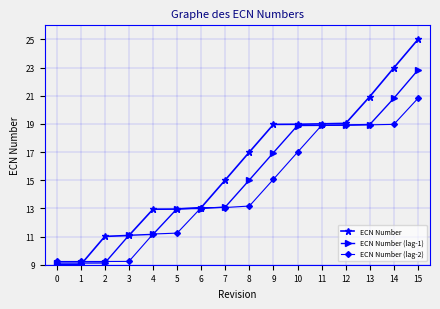

List the series in order of their overall mean, lowest first.

ECN Number (lag-2), ECN Number (lag-1), ECN Number